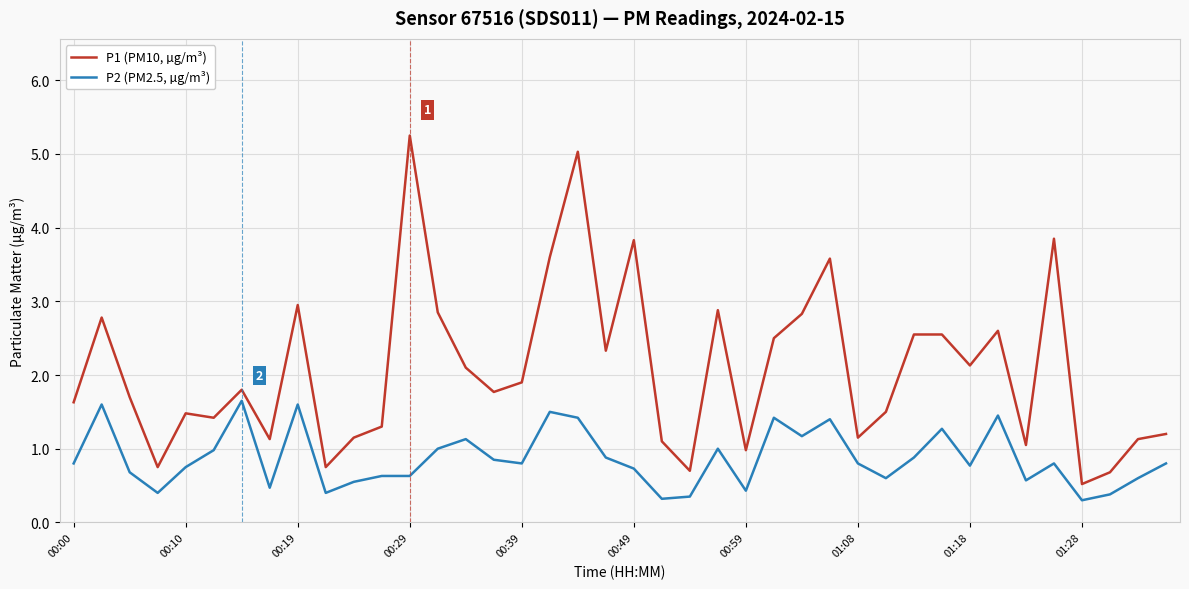

Which series has the largest total across all categories?

P1 (PM10, µg/m³)